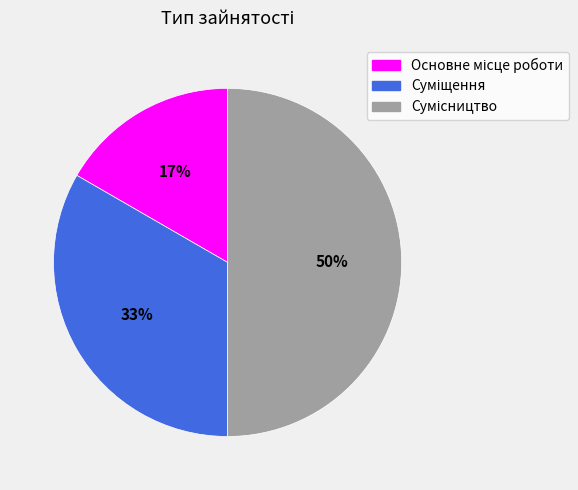

To the nearest percent, what is the difference between the largest and smallest slice percentages?

33%